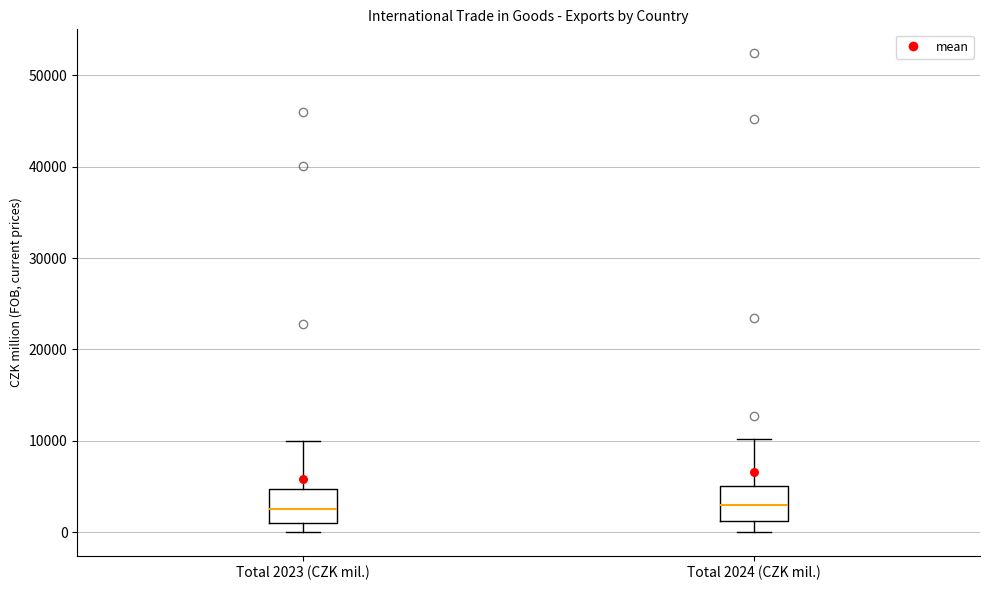

Reading left to right, transcribe this box plot: for each box, give where its median line is, the range the box spans, and where its two whiskers end, as read against the y-axis. The values are not printed on the chart, so give them approximately, as read against the axis.

Total 2023 (CZK mil.): median 2000, box 1000 to 5000, whiskers 0 to 10000
Total 2024 (CZK mil.): median 3000, box 1000 to 5000, whiskers 0 to 10000